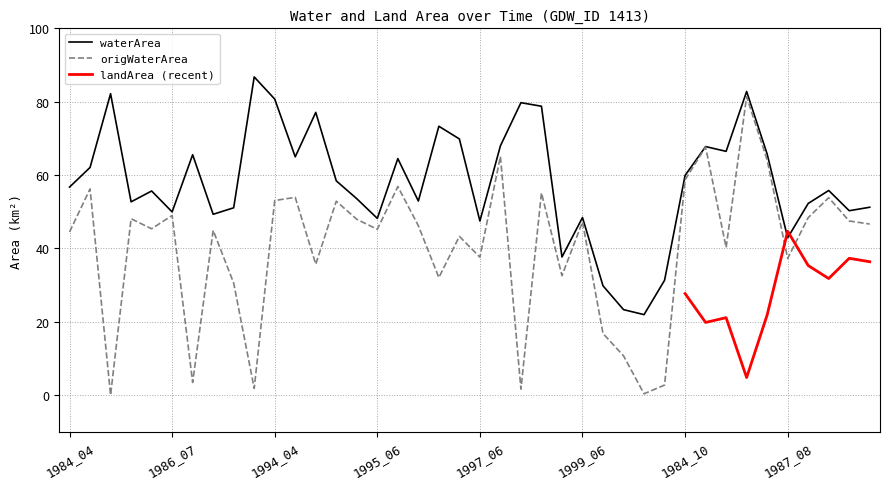

What is the highest value of the origWaterArea series?

81.3